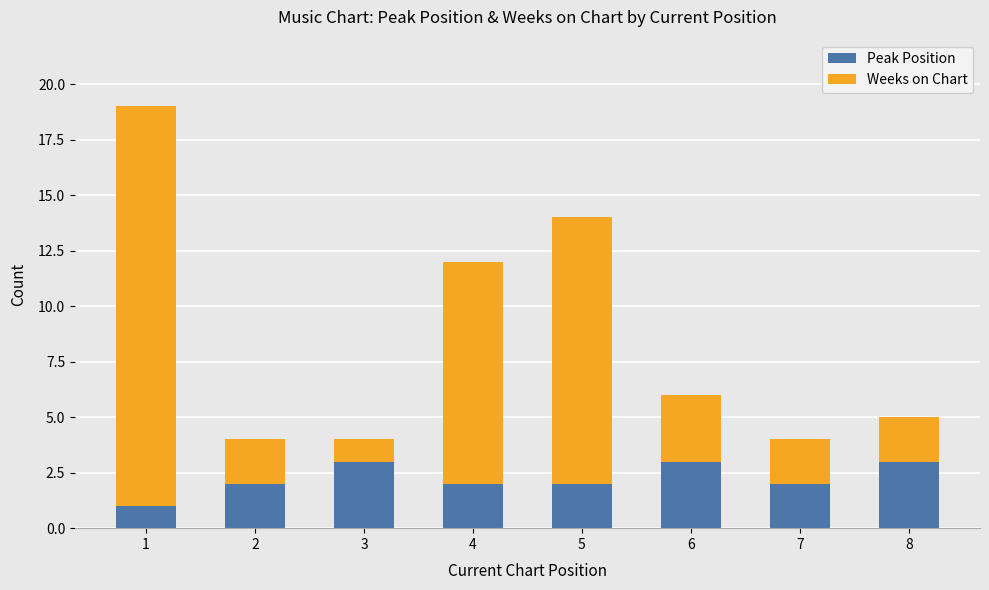

What is the maximum value for Peak Position?

3